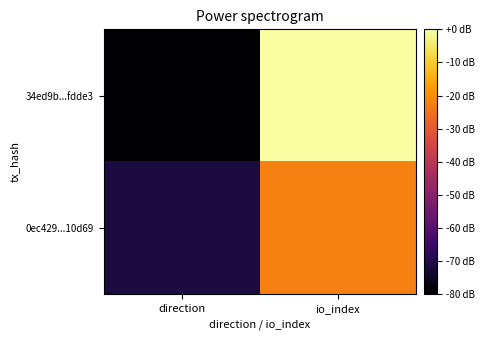

What is the difference between the highest and lowest values at io_index?

22.2